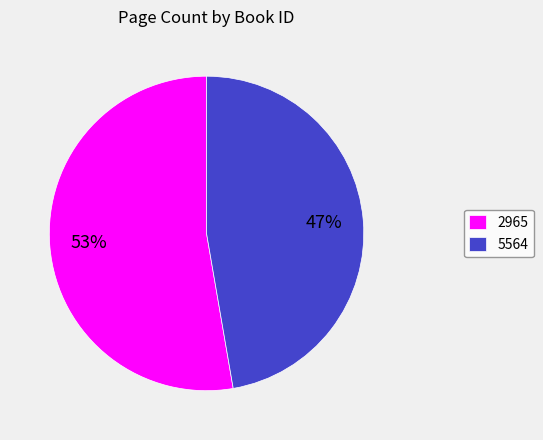

To the nearest percent, what portion does 5564 represent?

47%